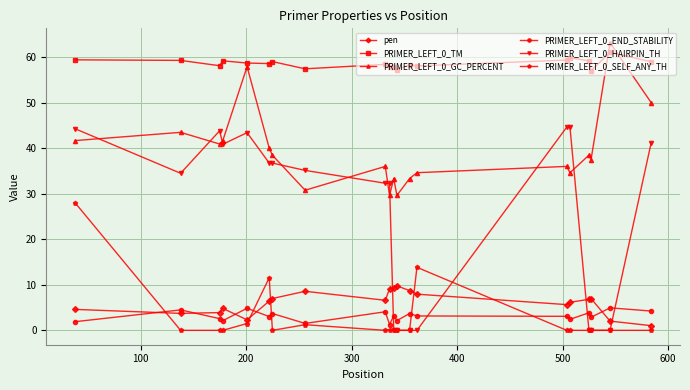

Which series ends up on top after the final intersection of PRIMER_LEFT_0_TM and PRIMER_LEFT_0_GC_PERCENT?

PRIMER_LEFT_0_TM